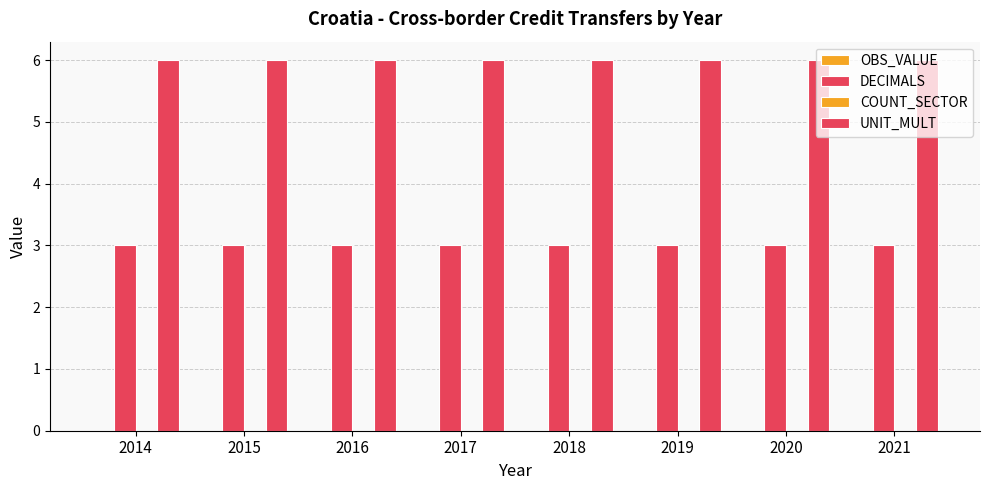

What is the spread (max minus min) of values at 2019?

6